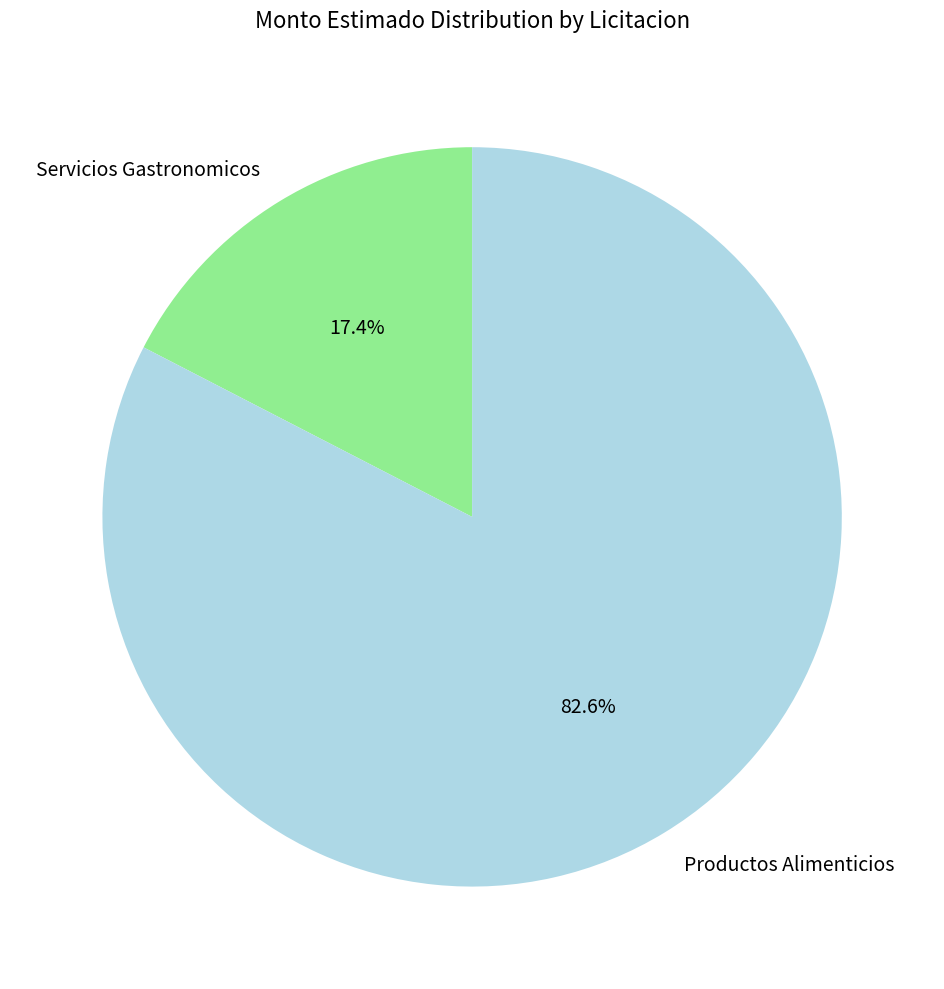

Is there a majority slice in this chart?

Yes